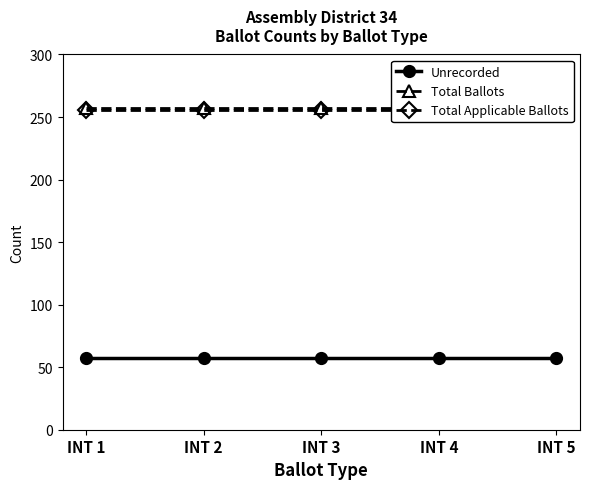

Which series has the largest range (max minus min)?

Unrecorded